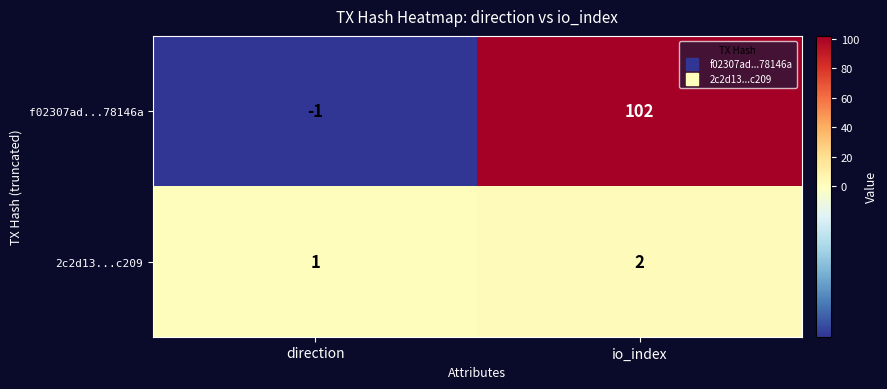

Which series changed the most between direction and io_index?

f02307ad...78146a